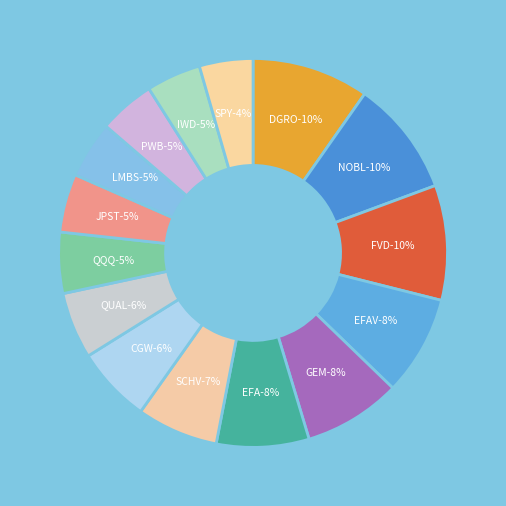

Count the number of slices in the pie.

15